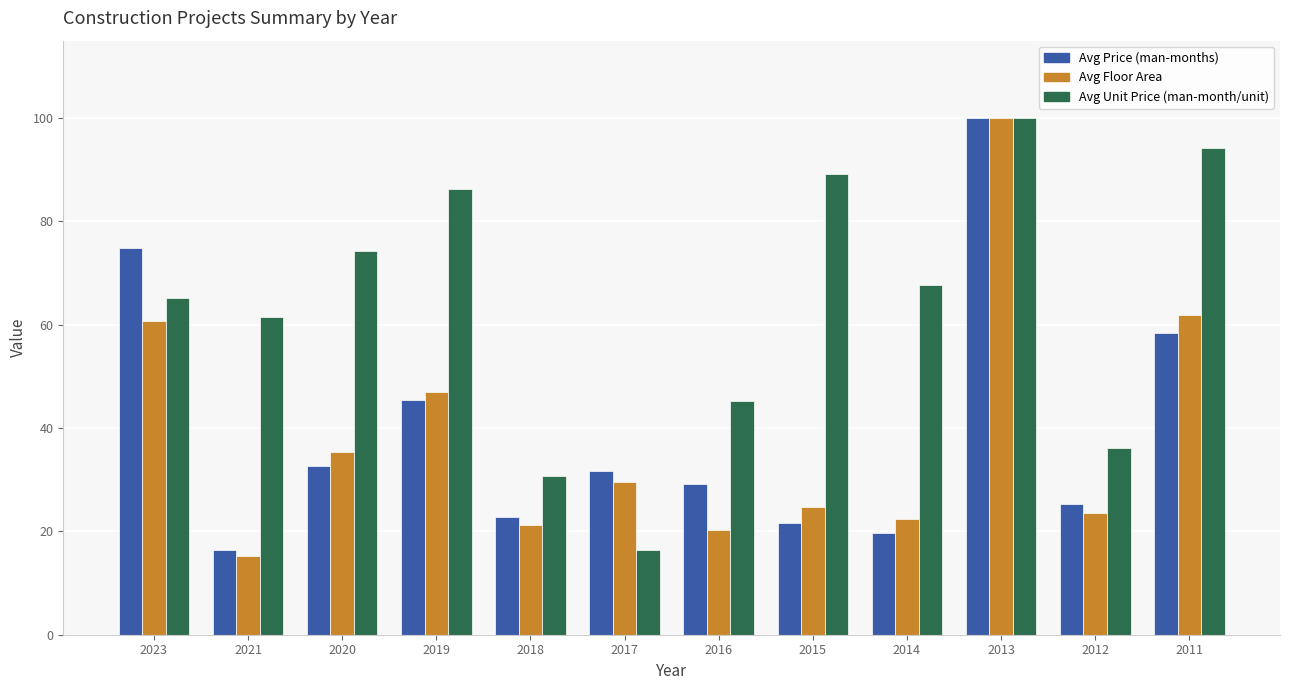

What is the value of the Avg Unit Price (man-month/unit) bar at the 2nd from the left?

61.6